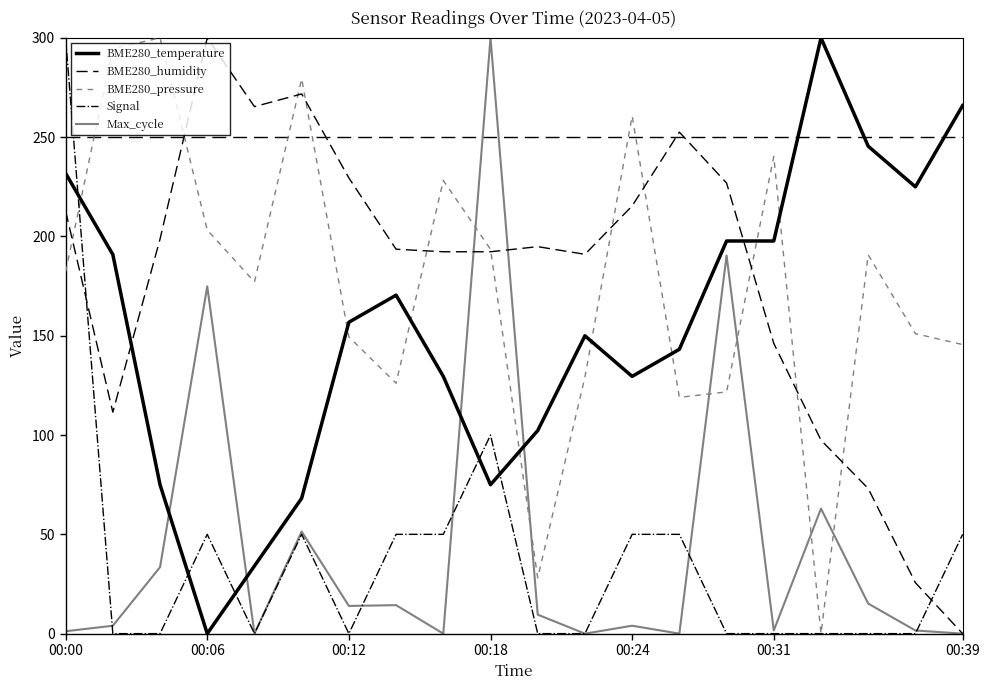

What is the maximum value shown in the chart?

300.0